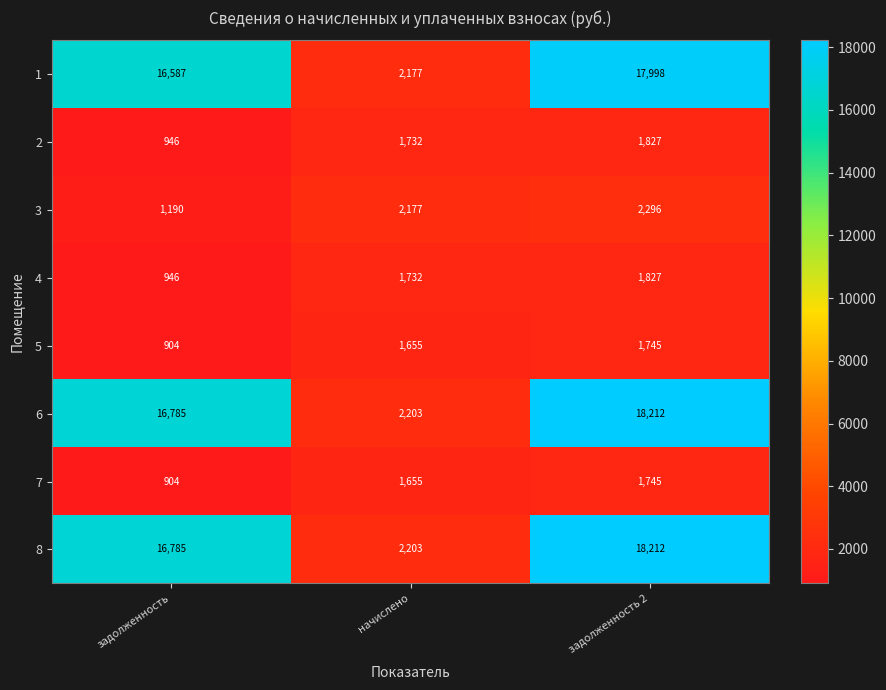

The 6 series shows 2203 at начислено. True or false?

True